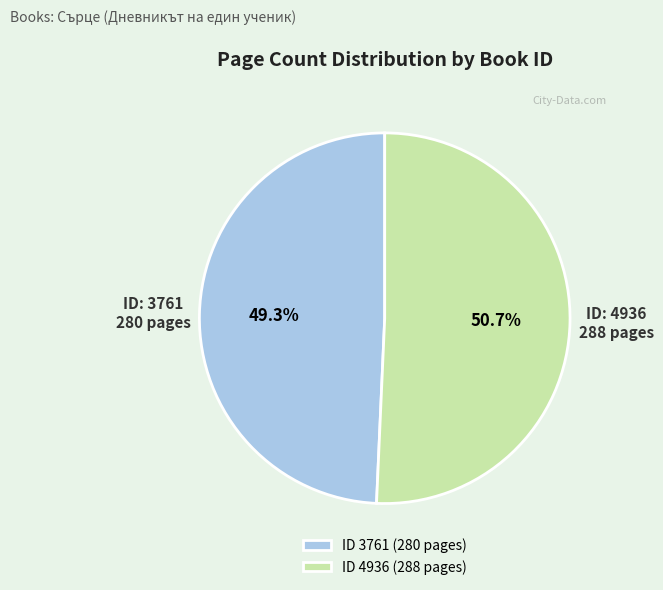

How many segments does this pie chart have?

2